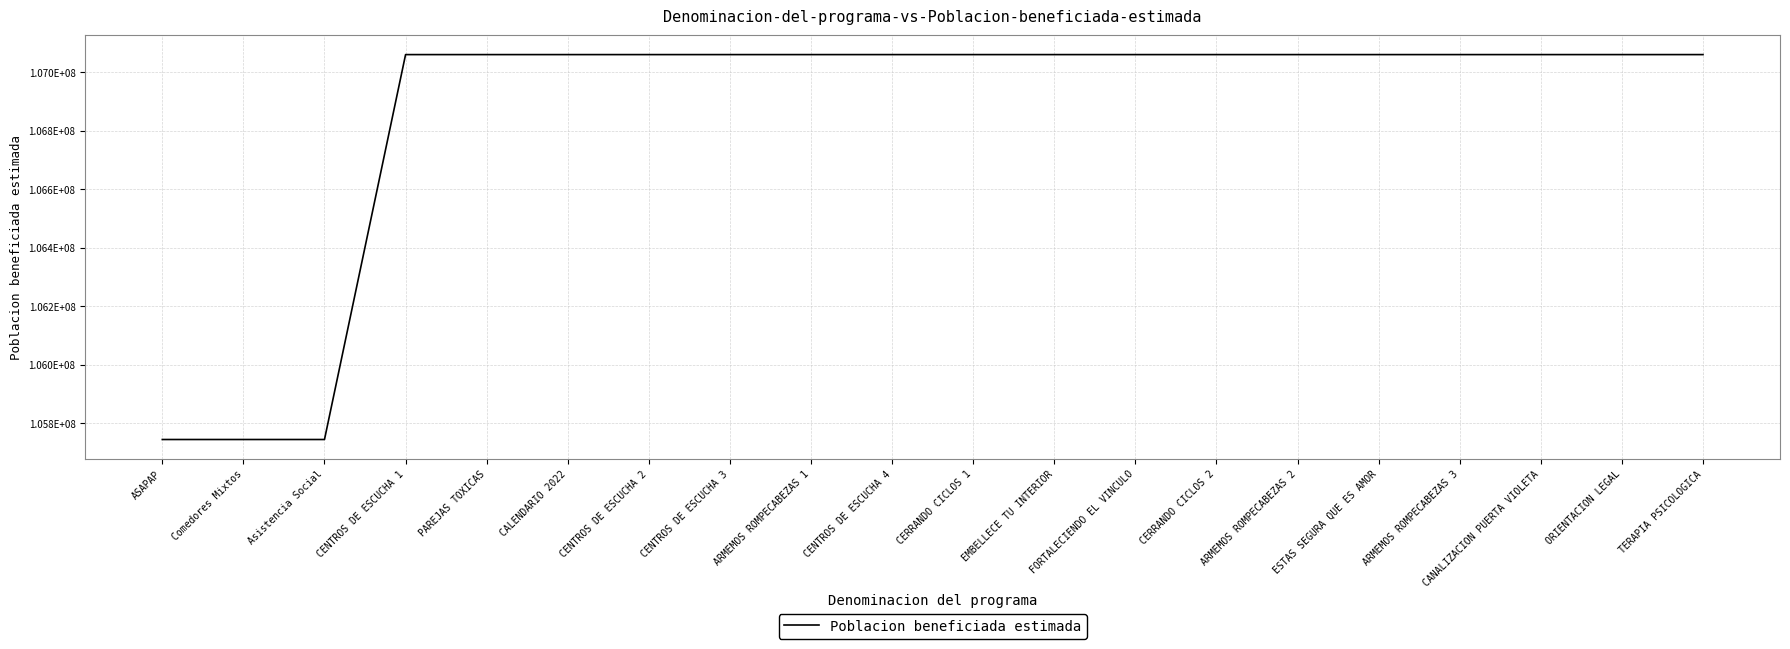

How many lines are shown in the chart?

1